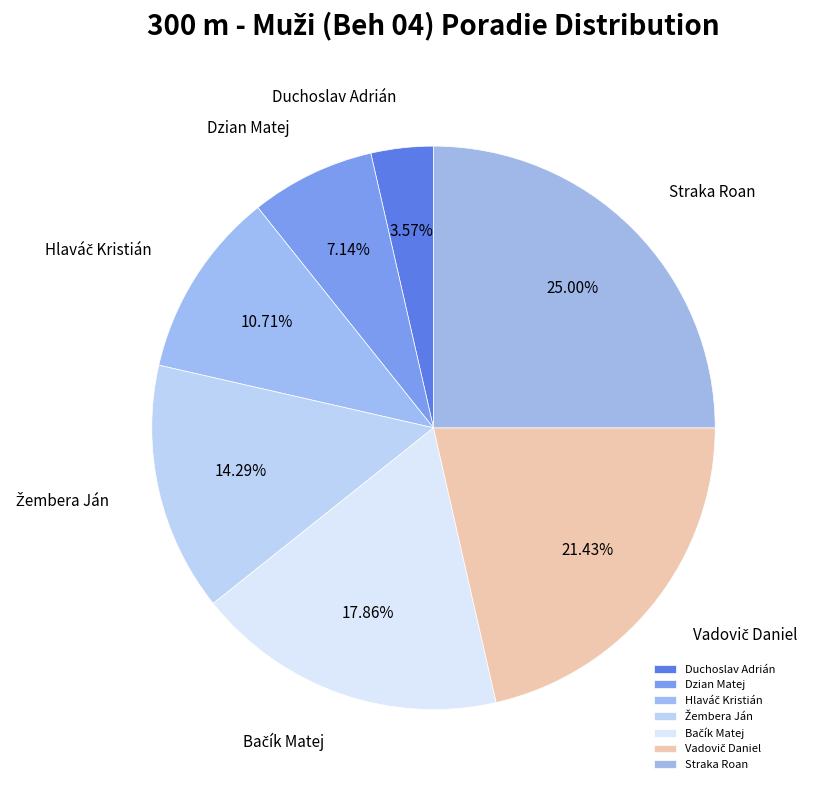

The Straka Roan slice represents 25% of the pie. True or false?

True